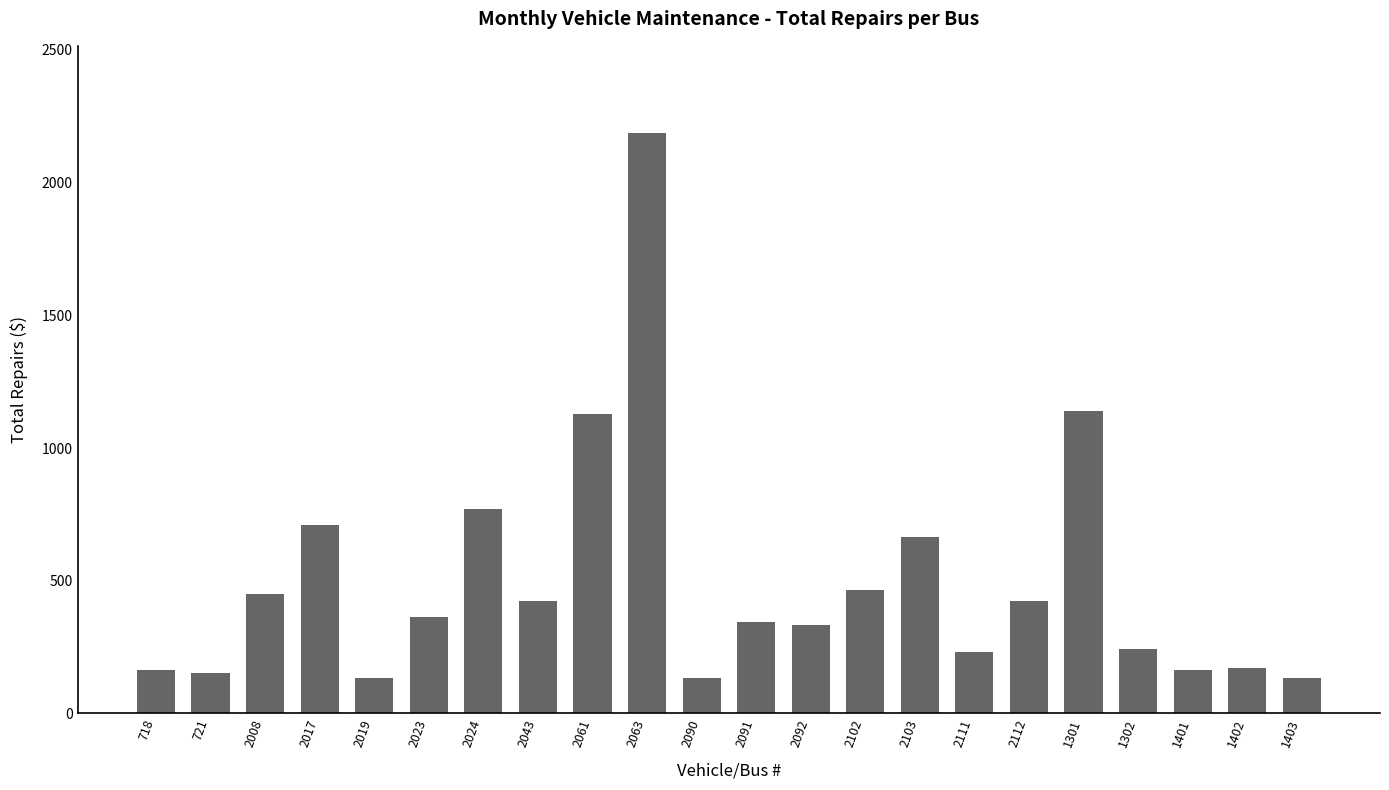

How many bars are there in total?

22